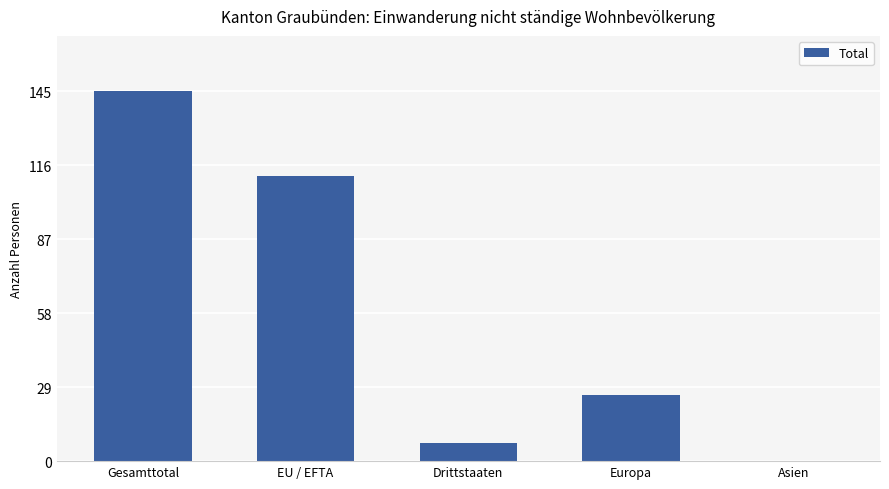

What is the change in value from EU / EFTA to Europa?

-86